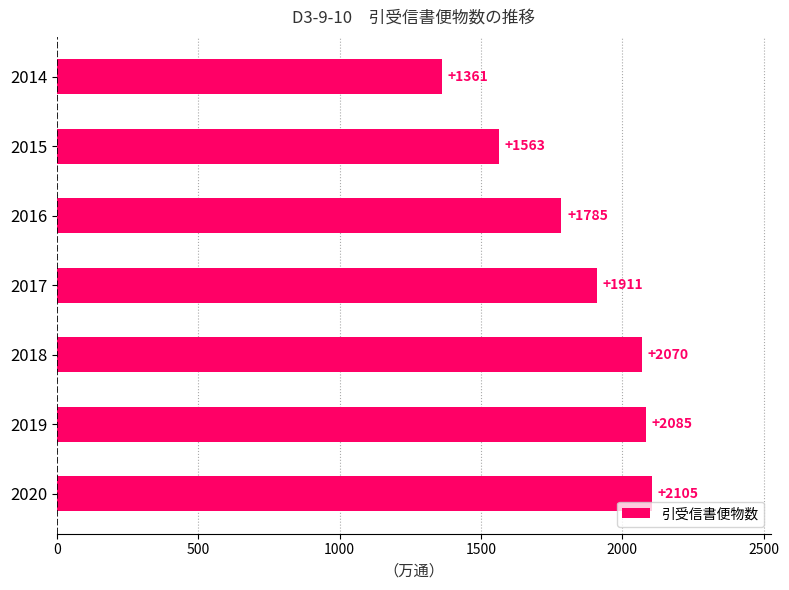

Reading bottom to top, extract all data points from this chart.

2020=2105	2019=2085	2018=2070	2017=1911	2016=1785	2015=1563	2014=1361